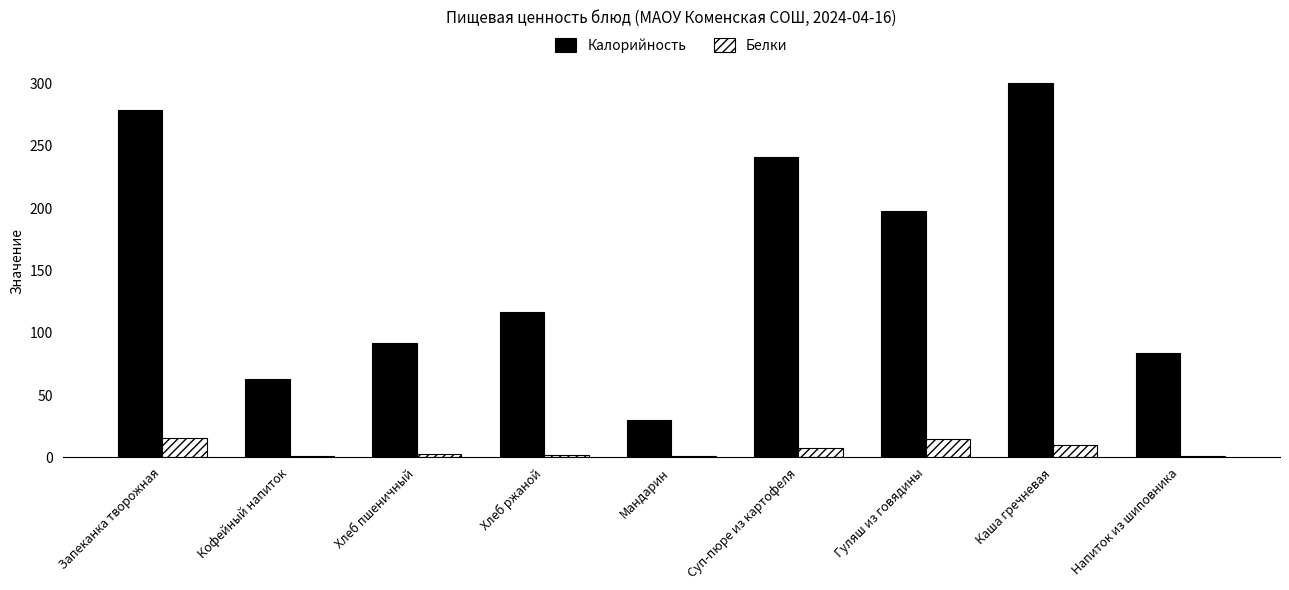

What is the maximum value shown in the chart?

300